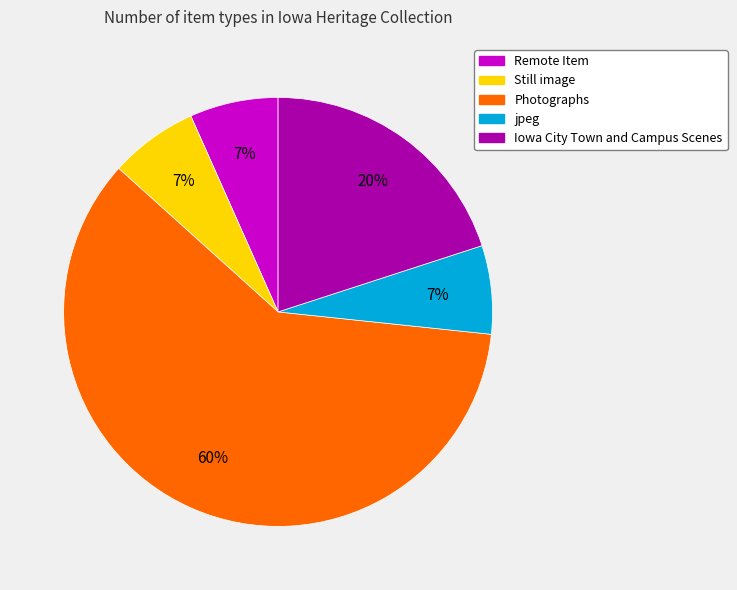

What percentage is the Still image slice, to the nearest percent?

7%